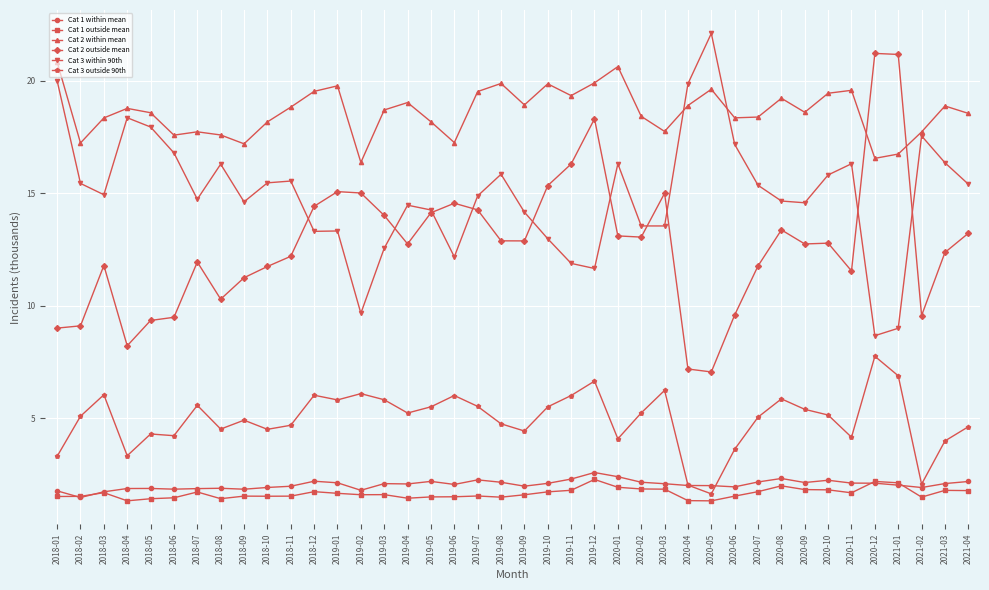

True or false: Cat 2 within mean and Cat 3 outside 90th cross at least once.

False